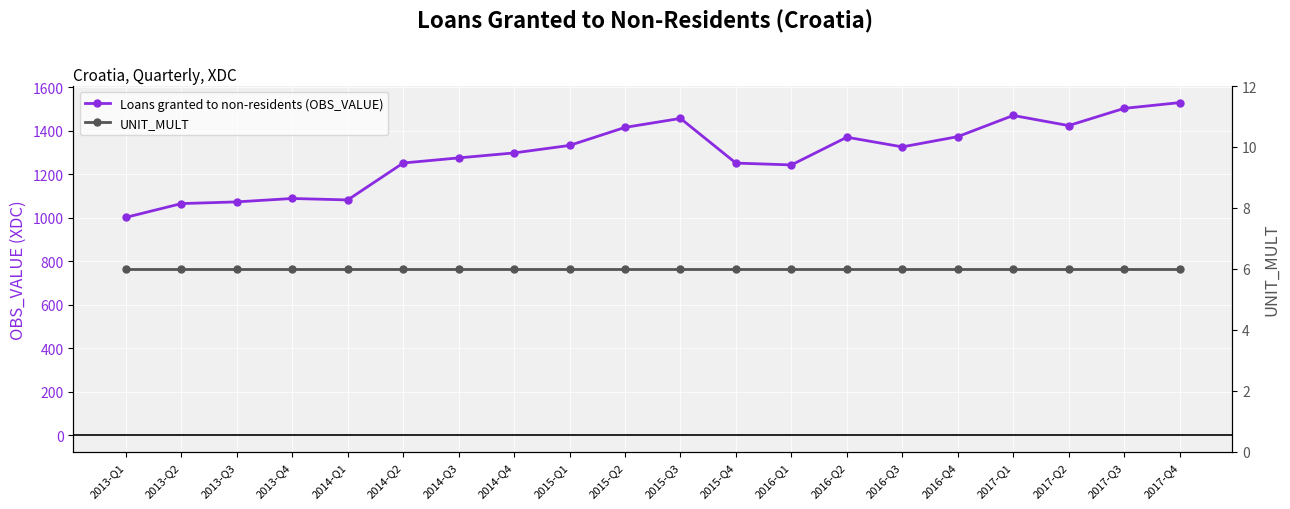

Which series has the largest total across all categories?

Loans granted to non-residents (OBS_VALUE)